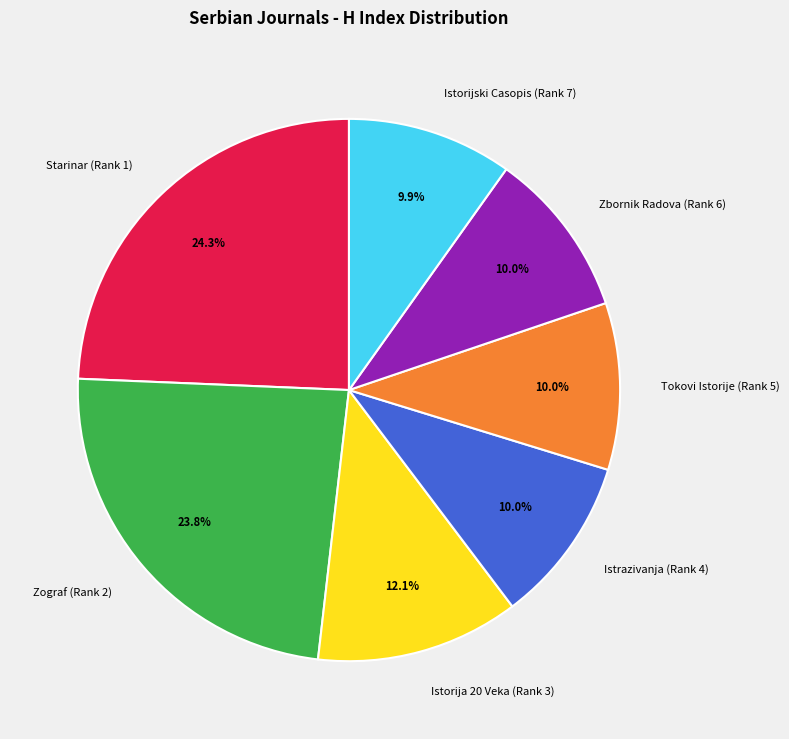

Does Starinar (Rank 1) represent more than half of the total?

No